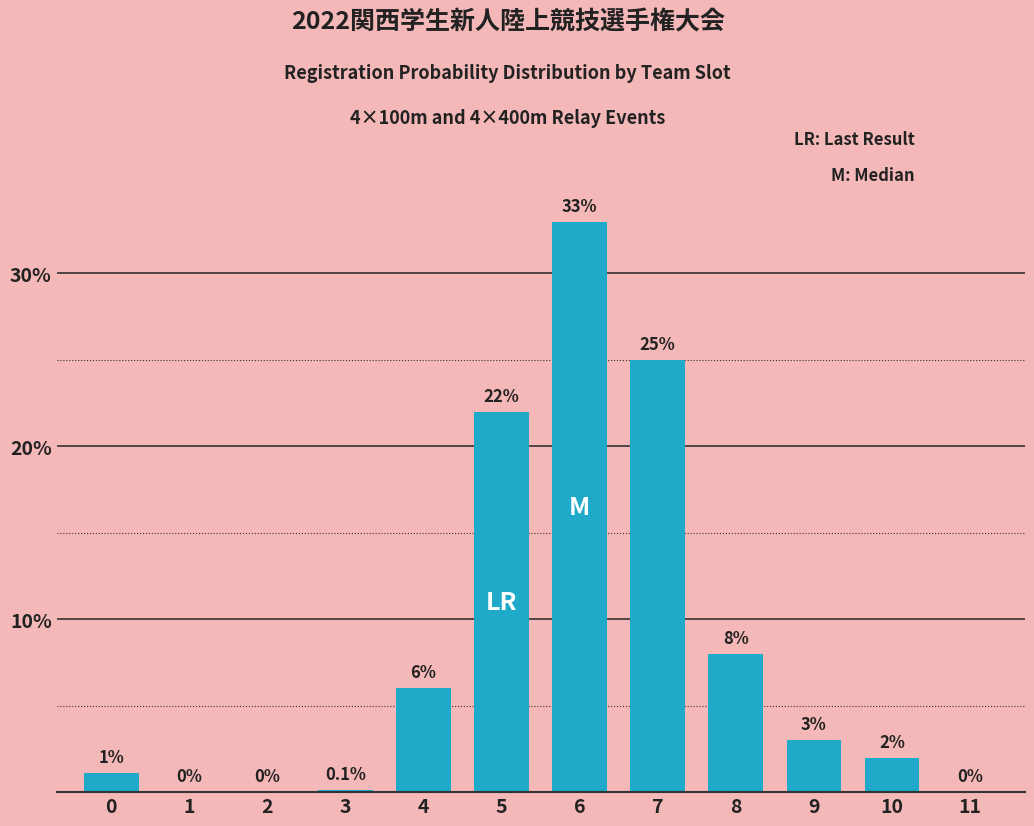

Reading right to left, list all the values displayed in this chart.

11=0.0	10=2.0	9=3.0	8=8.0	7=25.0	6=33.0	5=22.0	4=6.0	3=0.1	2=0.0	1=0.0	0=1.1